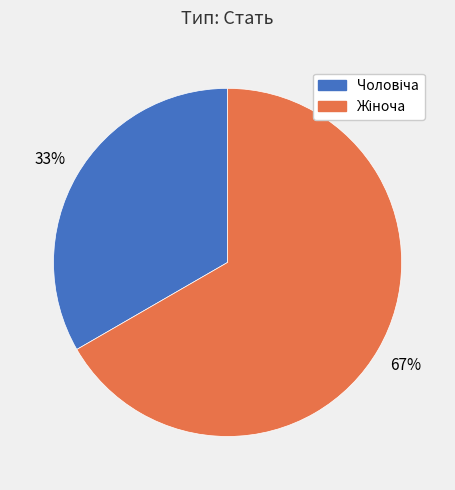

Count the number of slices in the pie.

2